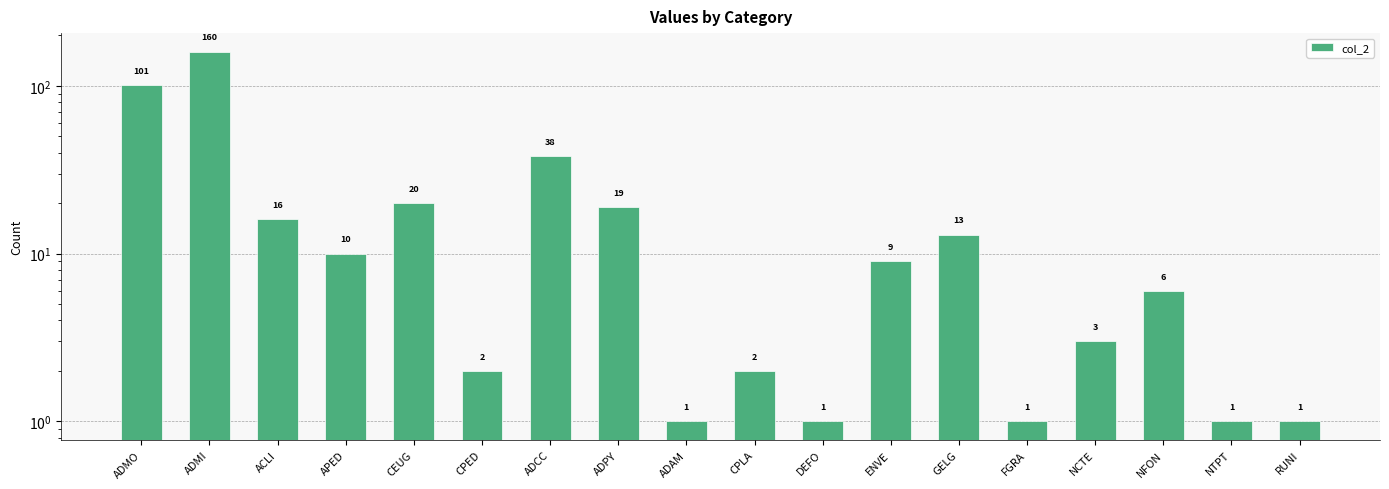

What is the difference between the maximum and minimum values?

159